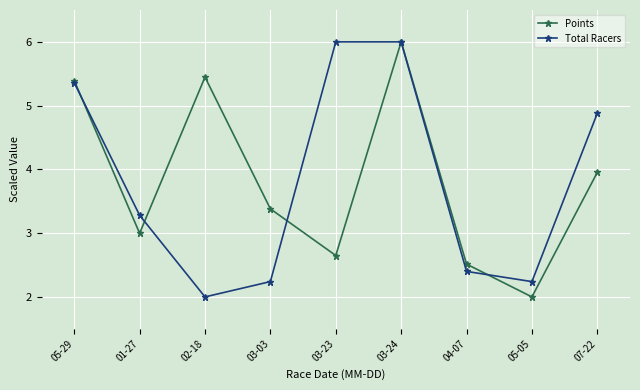

What is the difference between the highest and lowest values at 01-27?

0.3